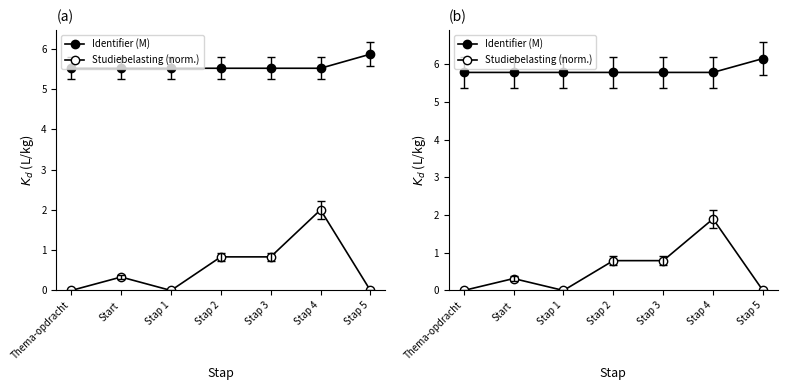

What is the maximum value shown in the chart?

6.2